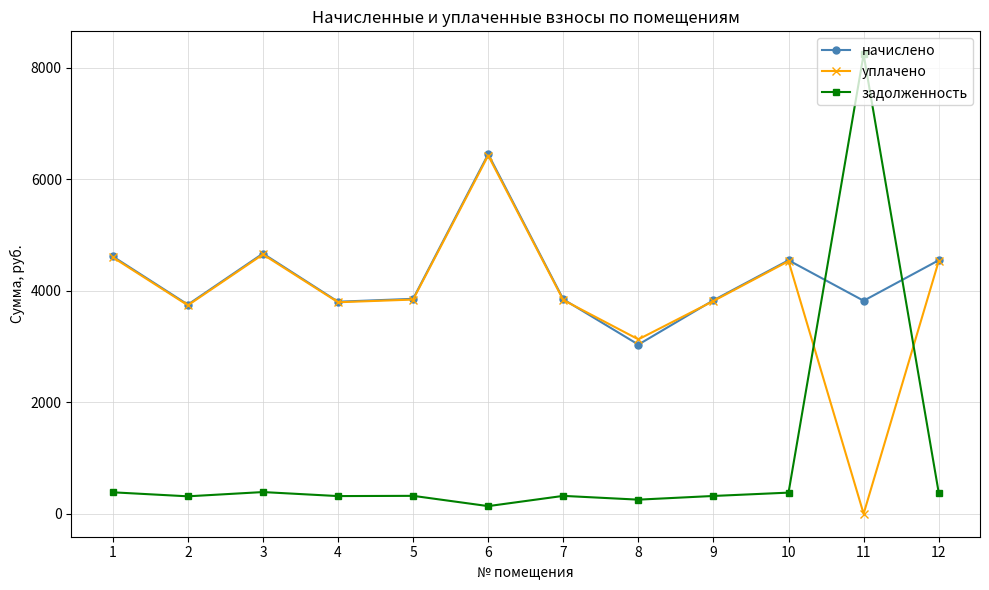

Is this an area chart (filled region under the line)?

No